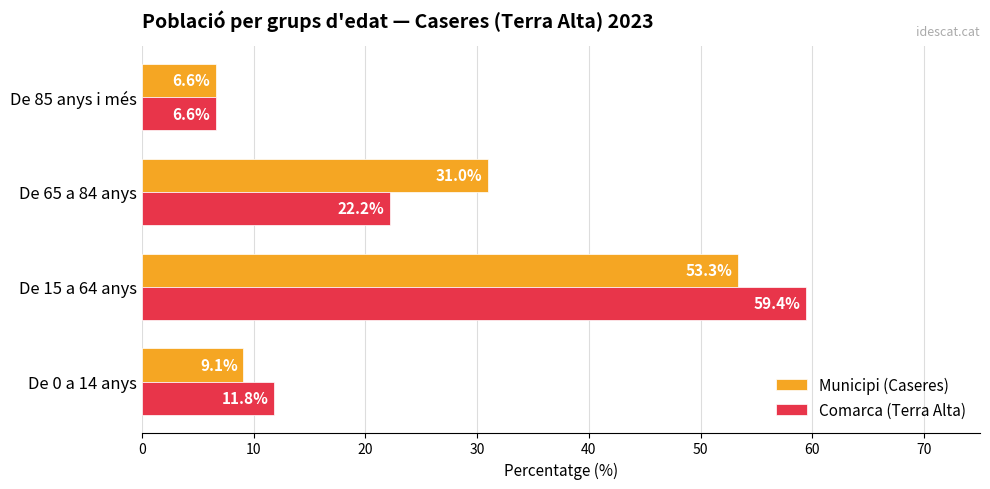

What are all the series names shown in the legend?

Municipi (Caseres), Comarca (Terra Alta)